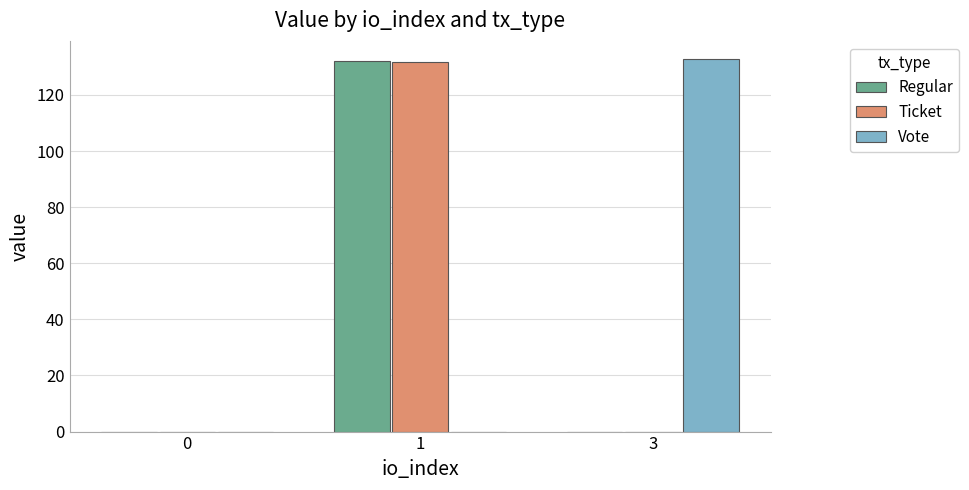

Which series changed the most between 0 and 3?

Vote